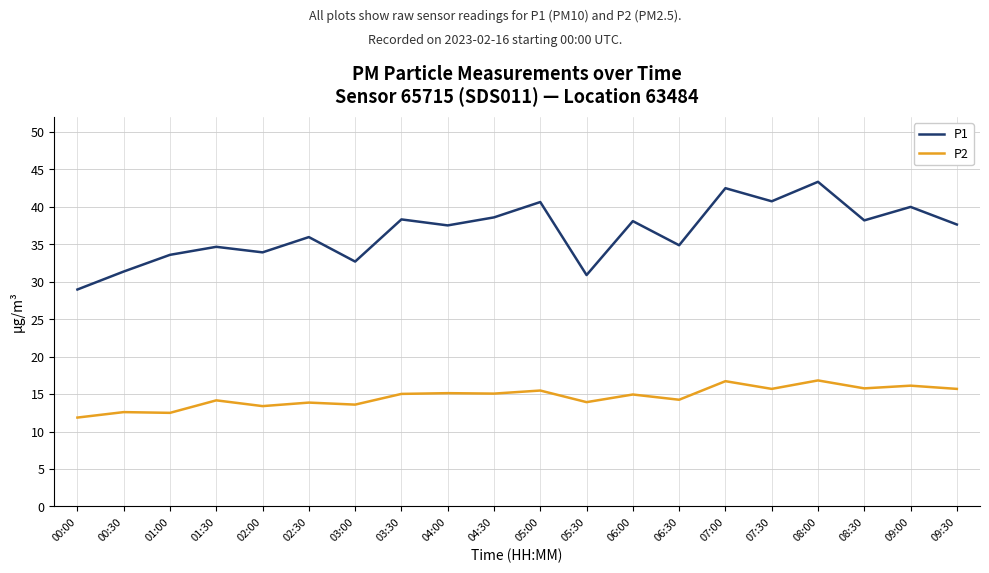

At which label does P1 first exceed 37?

03:30